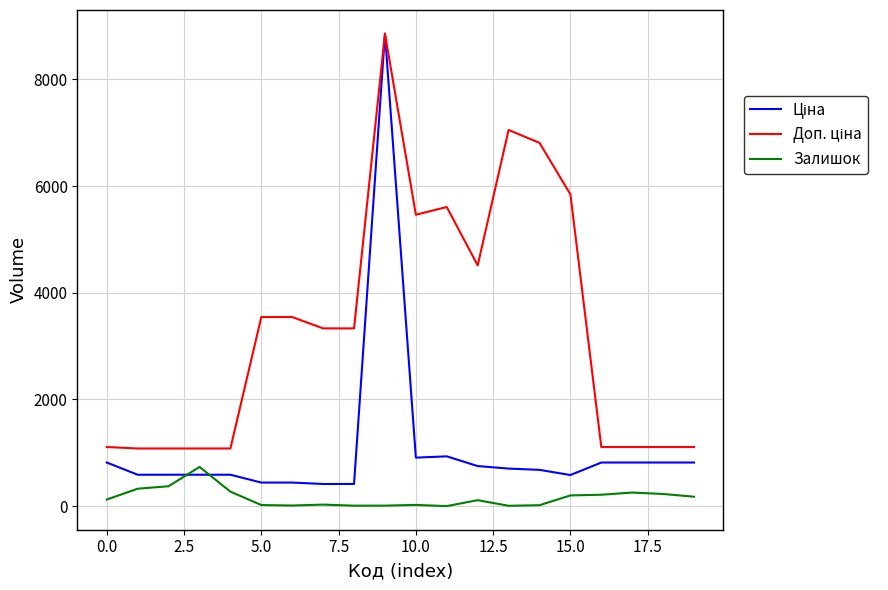

What is the greatest value displayed?

8856.7